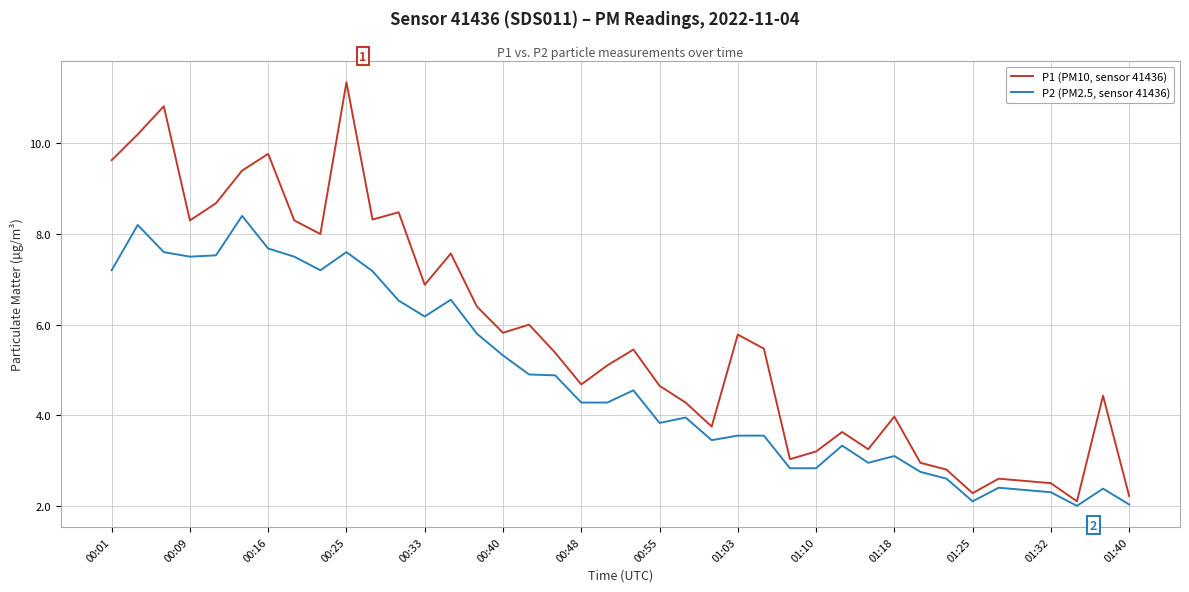

True or false: P1 (PM10, sensor 41436) and P2 (PM2.5, sensor 41436) cross at least once.

False